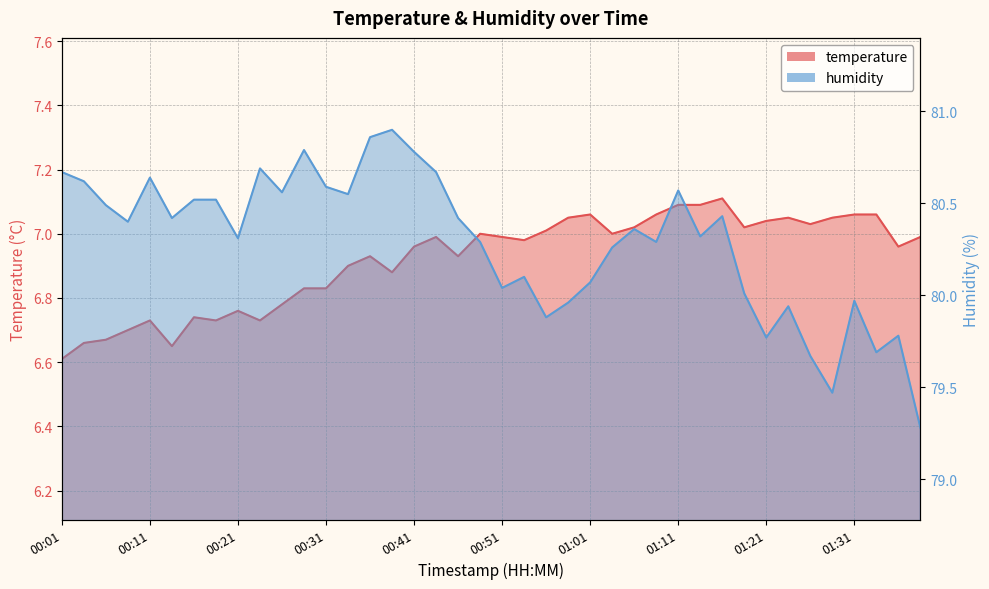

At how many categories does at least one series exceed 29?

40